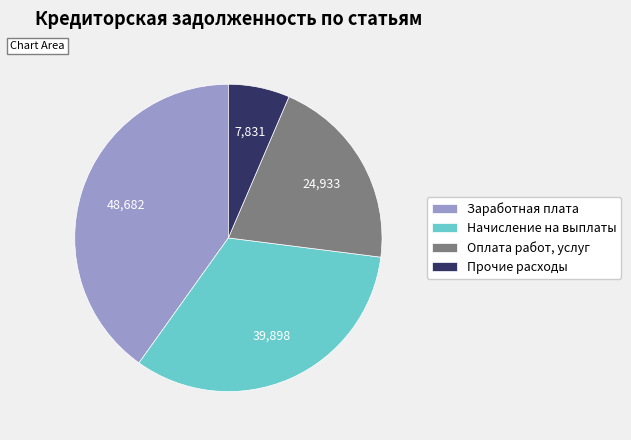

Which has a higher value, Начисление на выплаты or Заработная плата?

Заработная плата